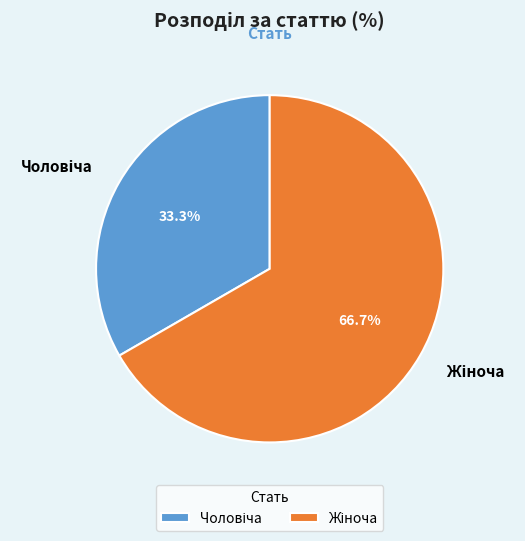

Does any single category account for the majority?

Yes